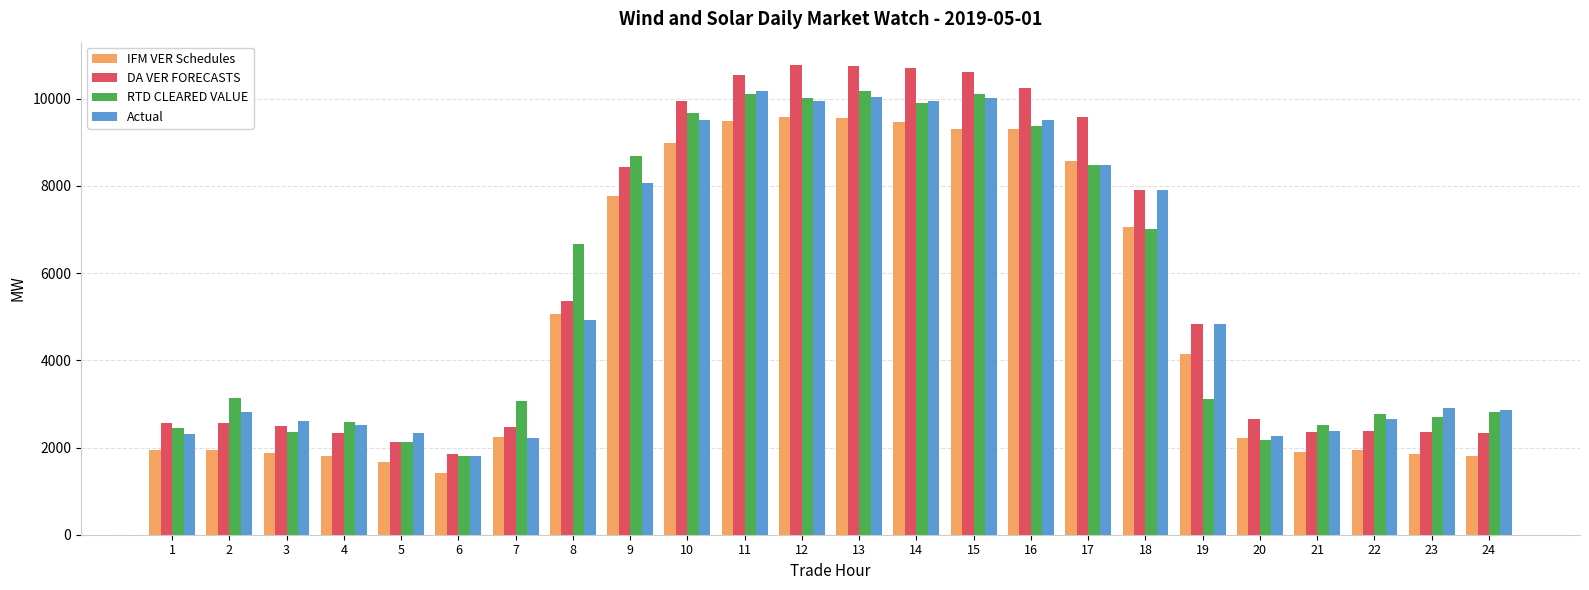

Is it true that DA VER FORECASTS equals 2490.2 at 3?

True